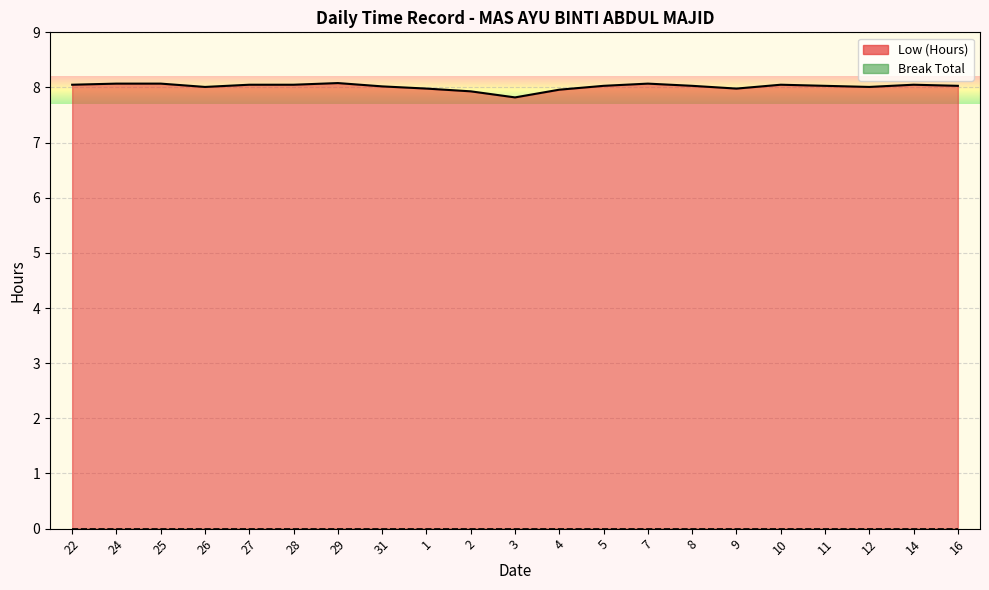

List the series in order of their peak value, highest first.

Low (Hours) line, Break Total line